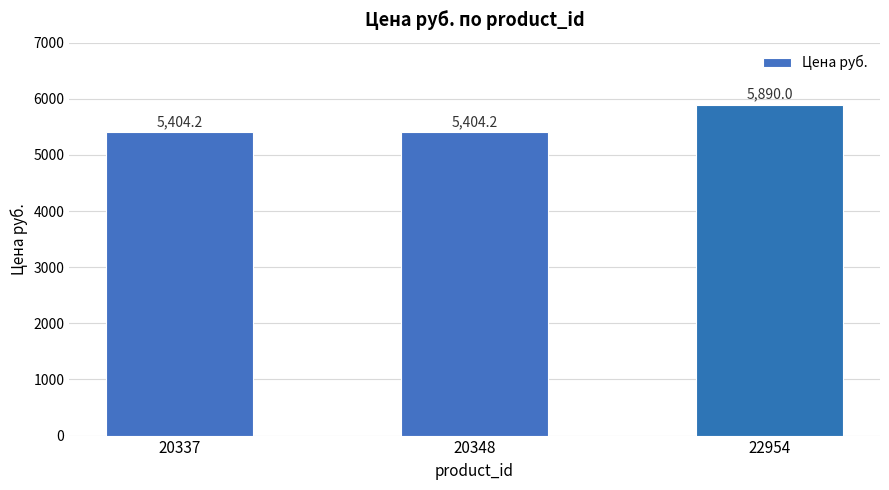

What is the minimum value shown in the chart?

5404.2